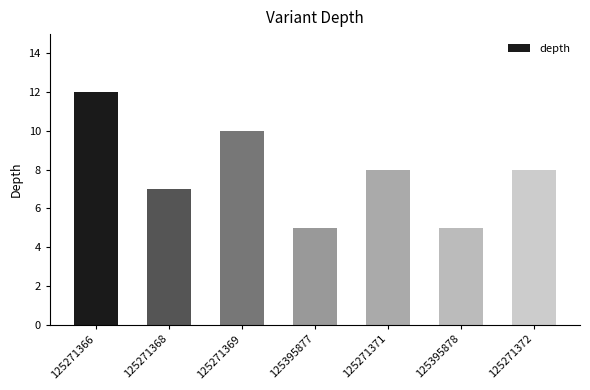

Which category has the highest value across all series?

125271366